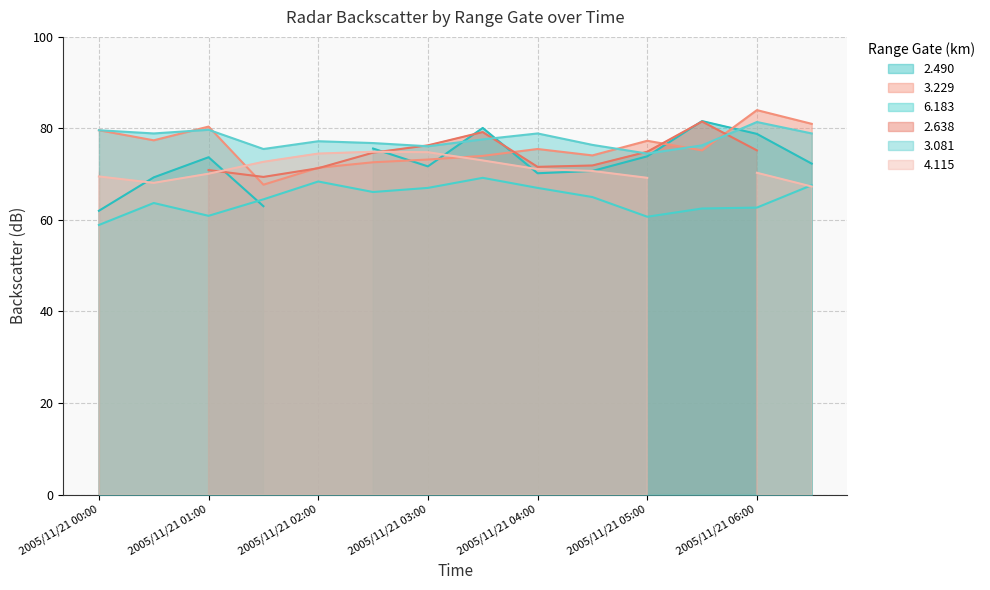

At which label does 3.229 reach its minimum?

2005/11/21 01:30